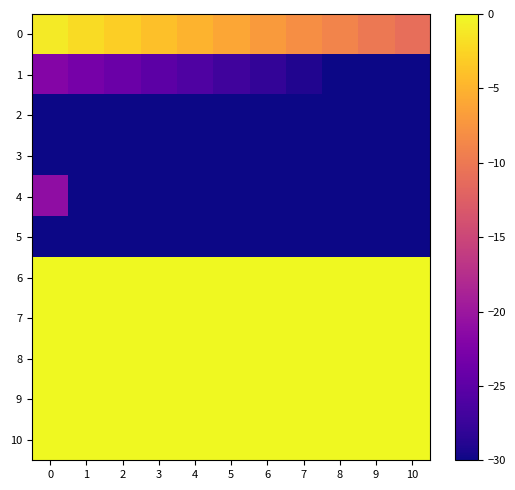

List the series in order of their peak value, highest first.

row_6, row_7, row_8, row_9, row_10, row_0, row_4, row_1, row_5, row_2, row_3